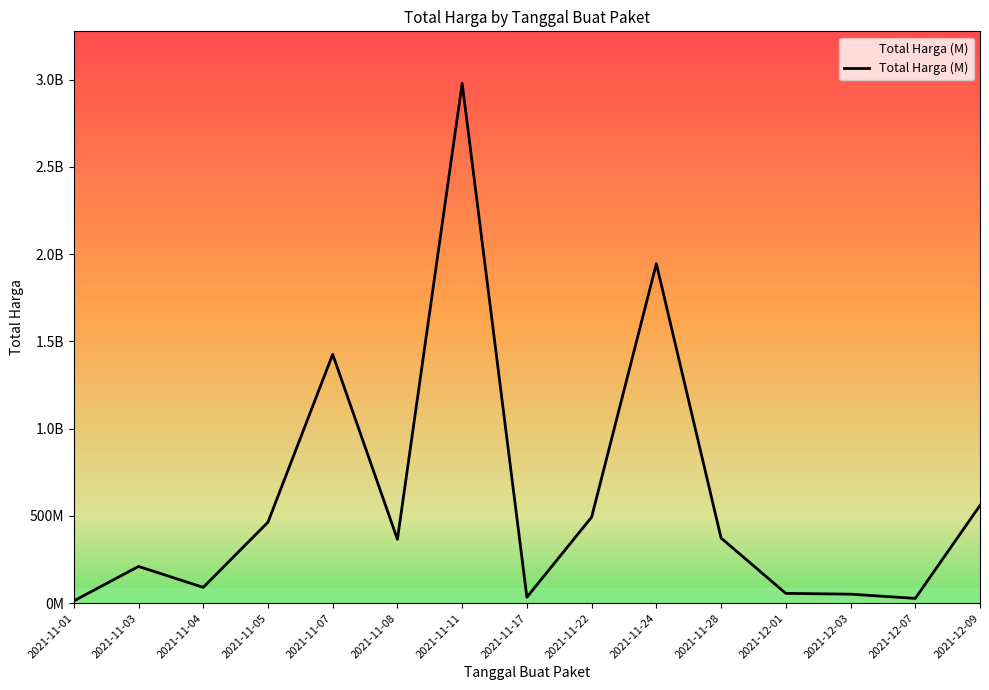

What is the label of the 8th point from the left?

2021-11-17